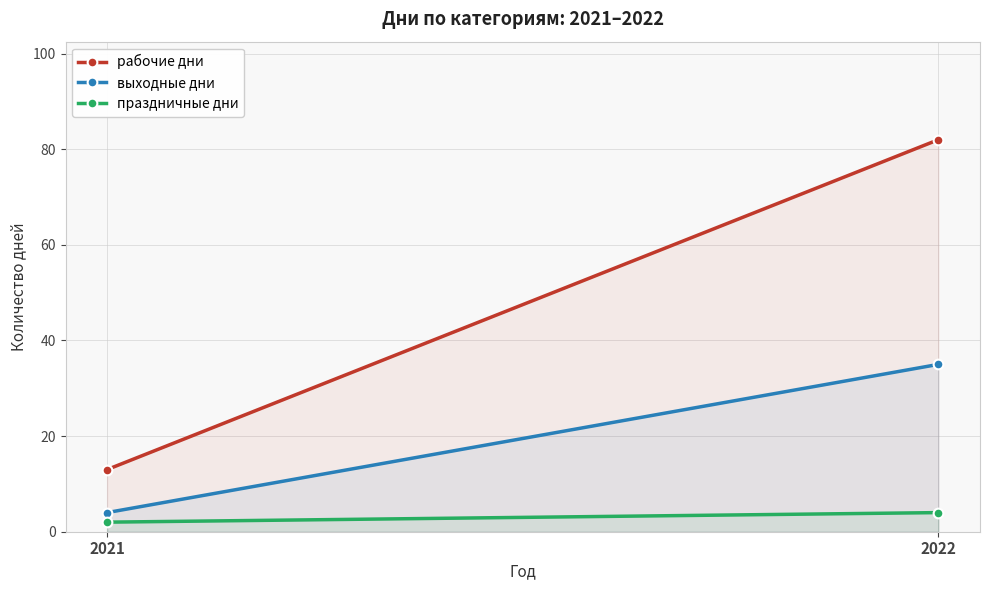

What is the value of the выходные дни point at the 2nd from the left?

35